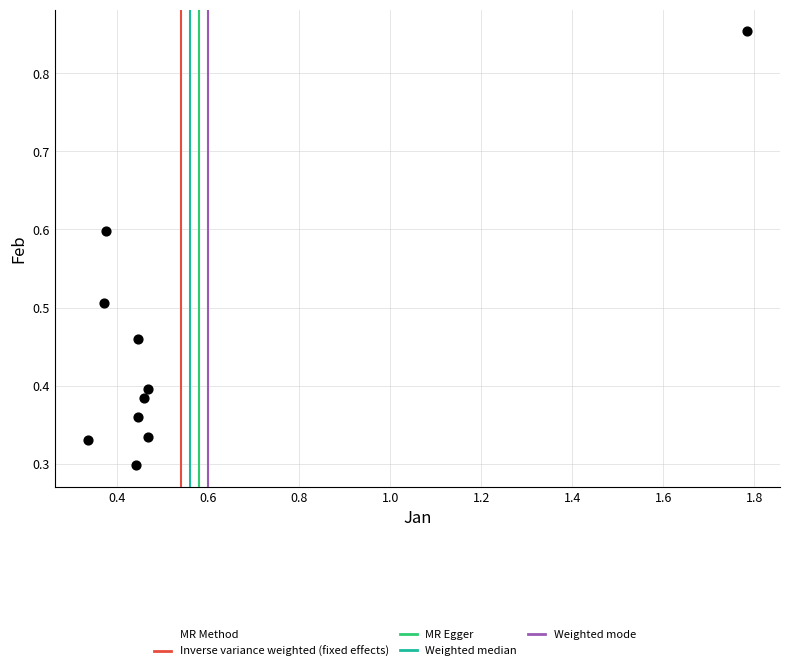

What is the range of X values (max minus min)?

1.4